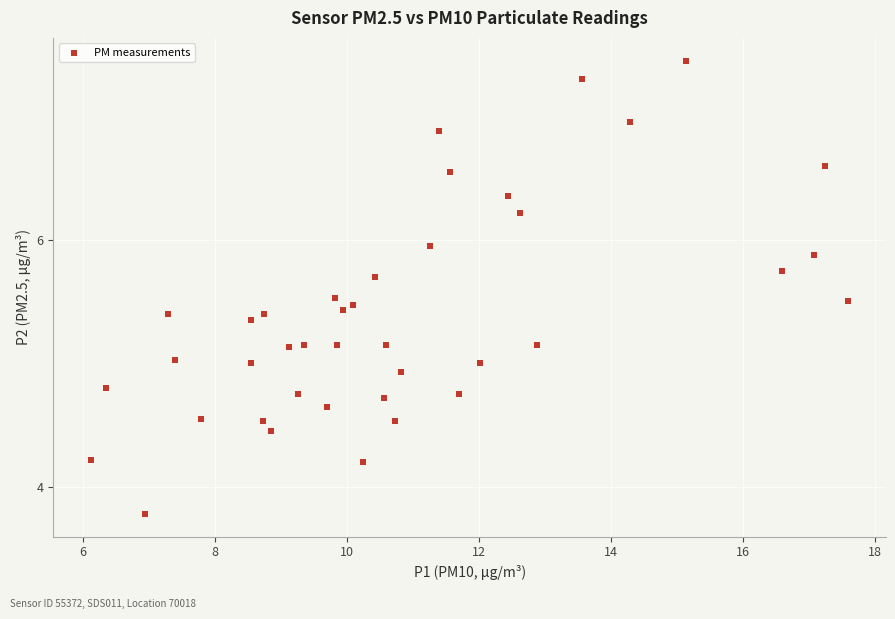

What is the range of Y values (max minus min)?

3.7